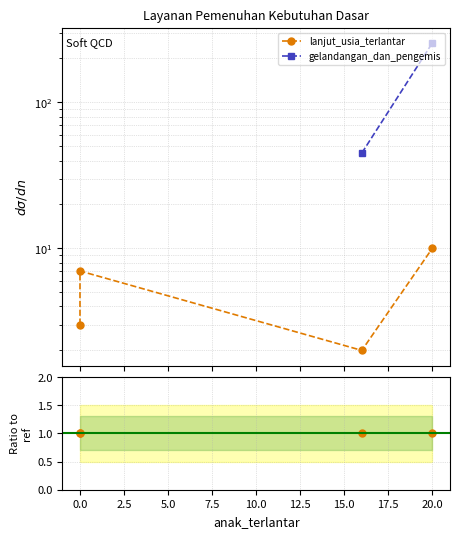

Is this an area chart (filled region under the line)?

No